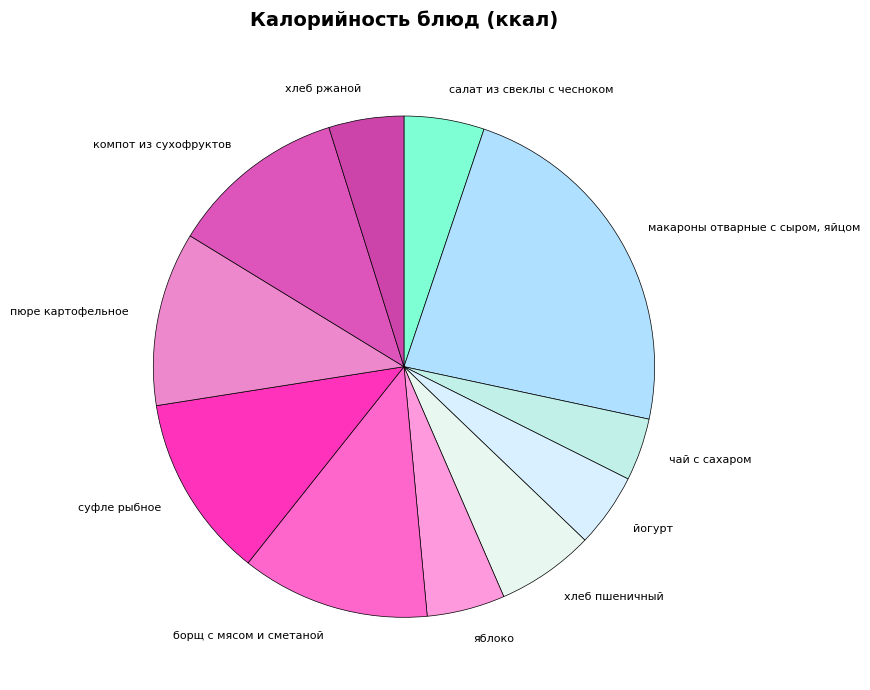

How many slices are in this pie chart?

11